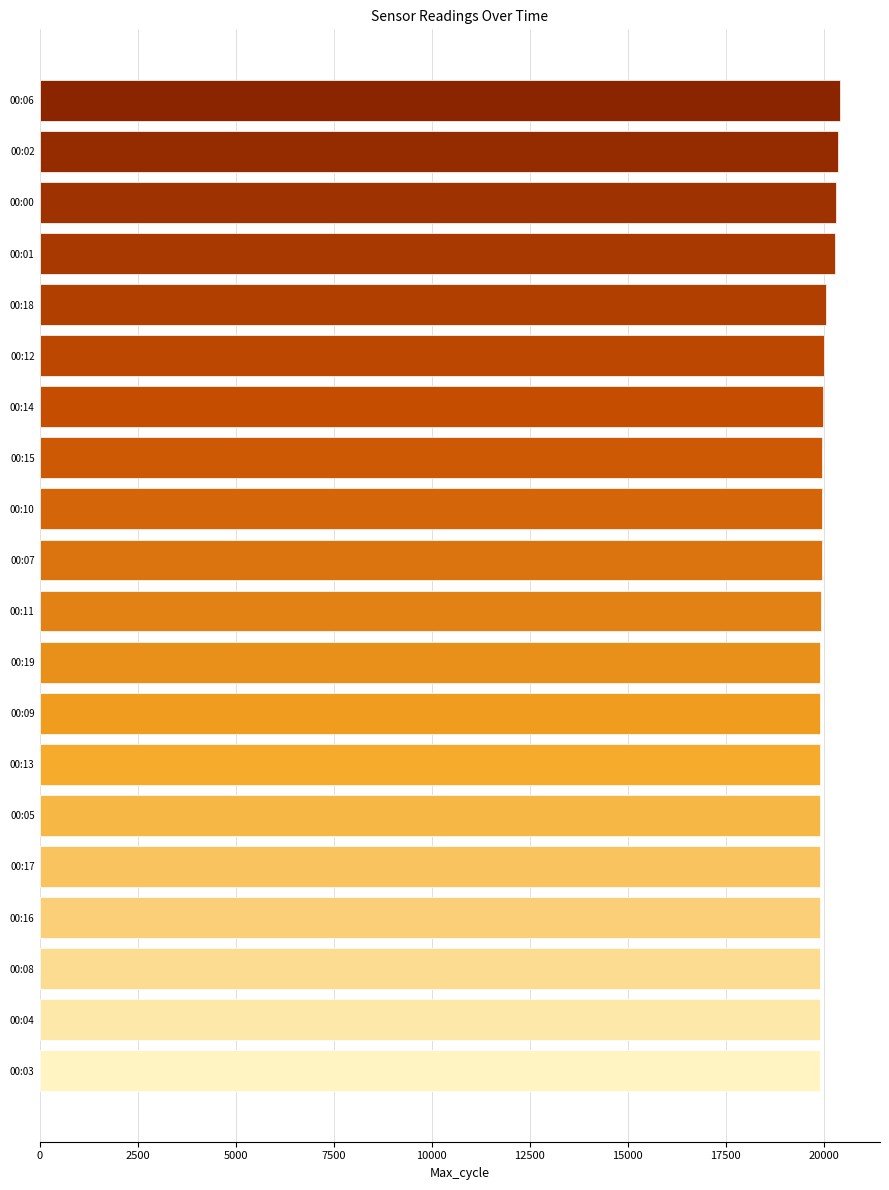

What is the difference between the maximum and minimum values?

512